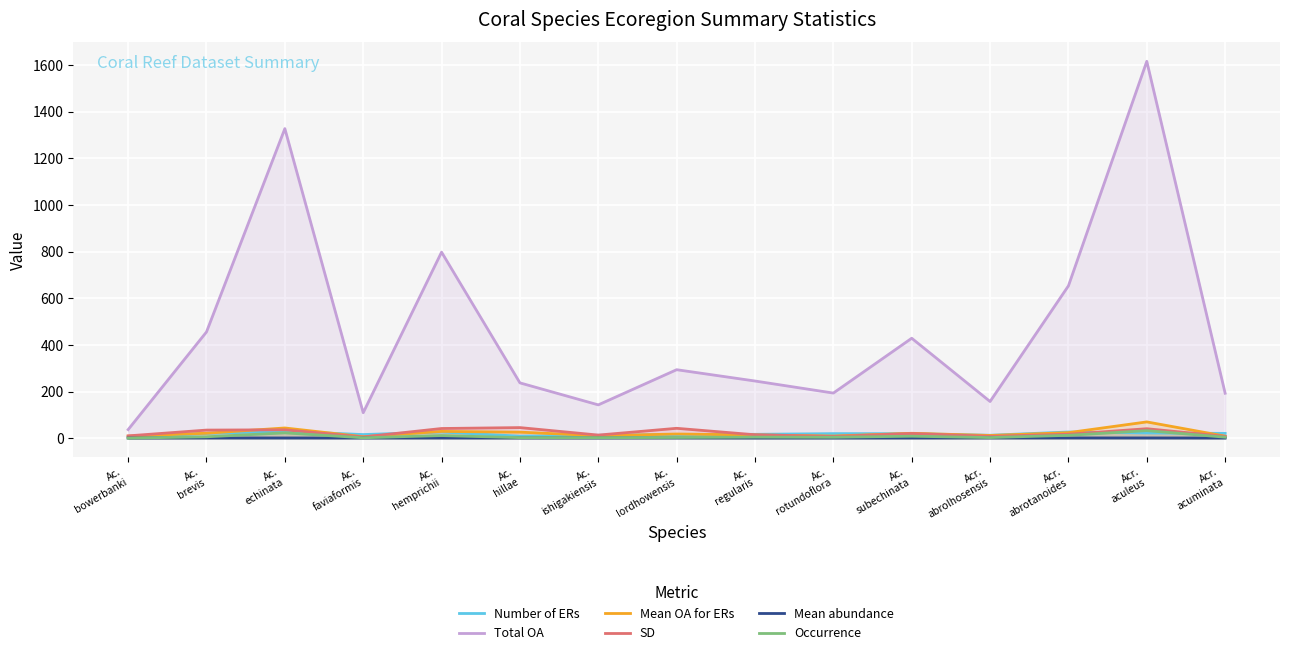

Where is Mean abundance nearest to the value 1?

Ac.
bowerbanki